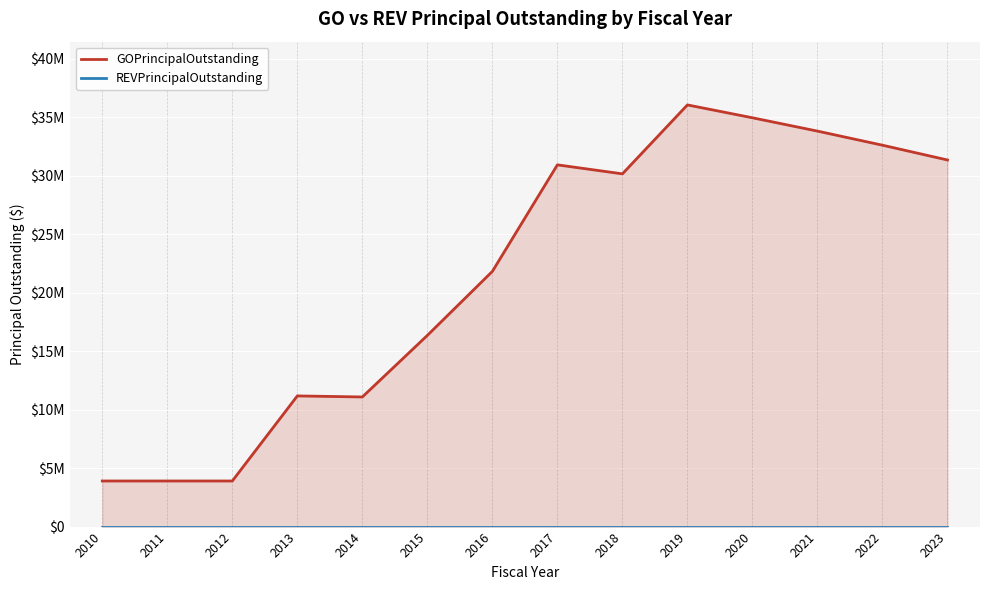

What are all the series names shown in the legend?

GOPrincipalOutstanding, REVPrincipalOutstanding